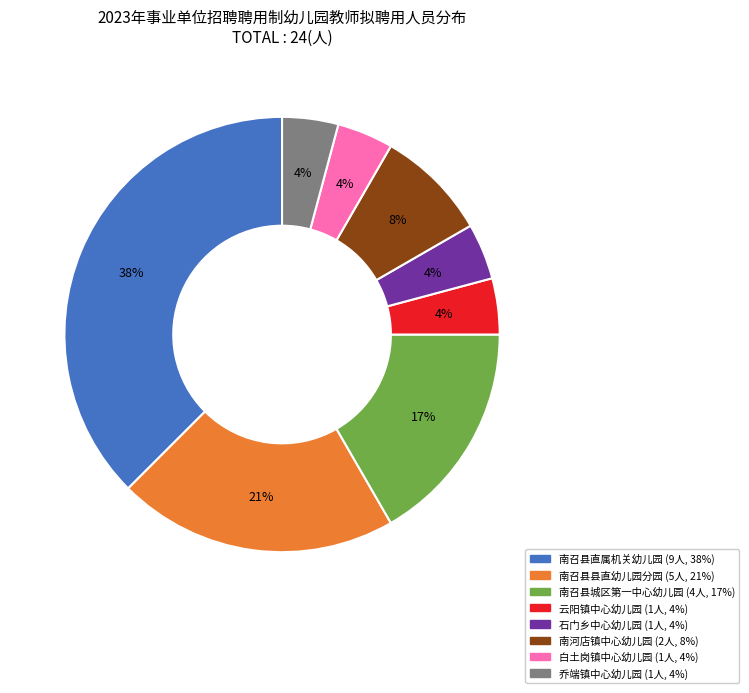

Is the sum of 南河店镇中心幼儿园 and 南召县县直幼儿园分园 greater than half?

No